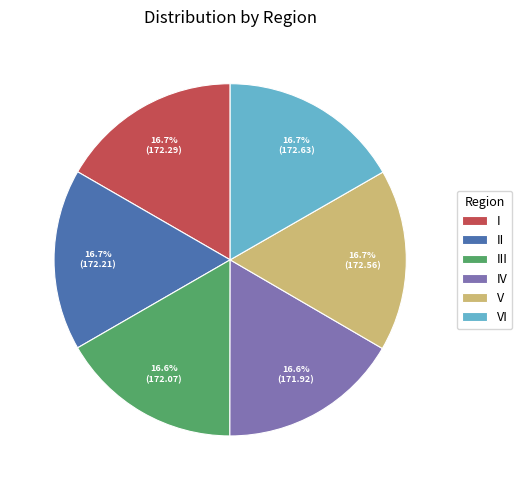

What percentage is NOT represented by III?

83.4%